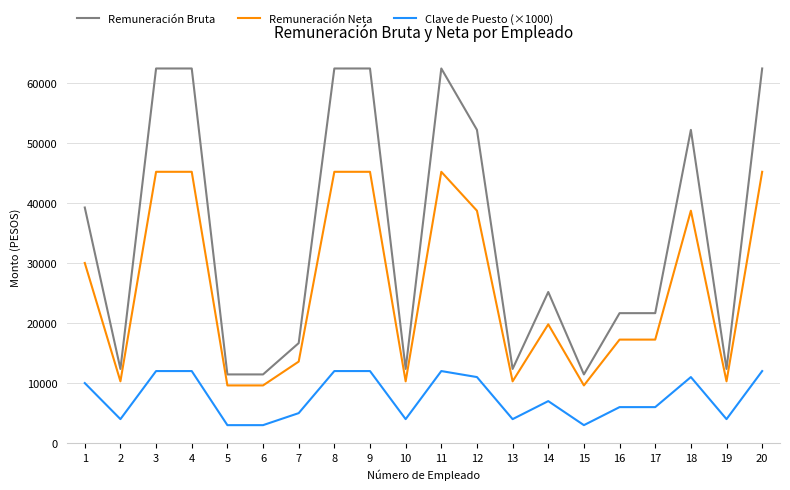

At how many categories does at least one series exceed 39673?

8